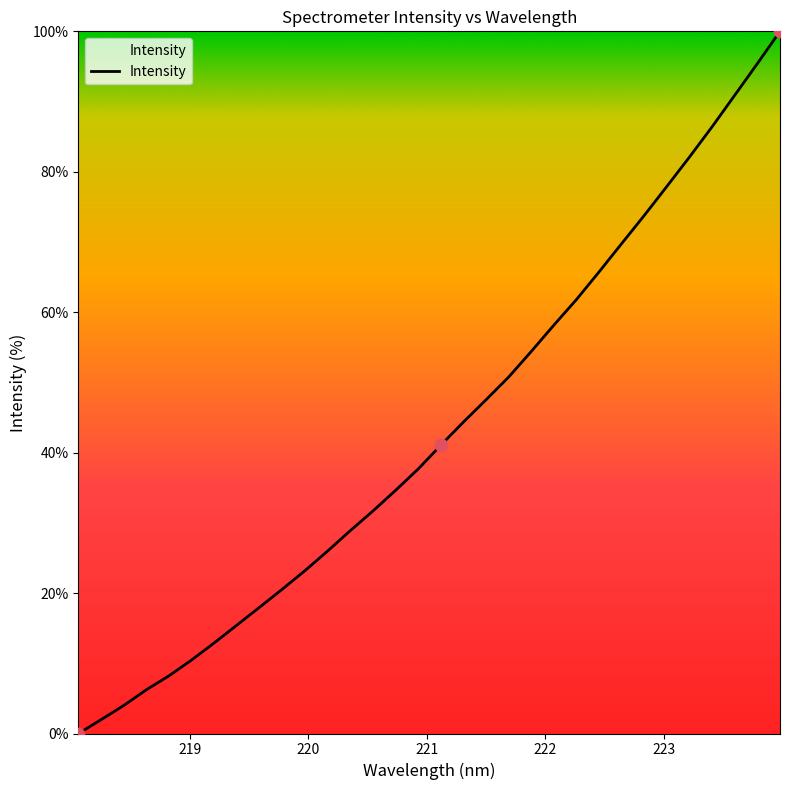

What is the difference between the maximum and minimum values?

100.0